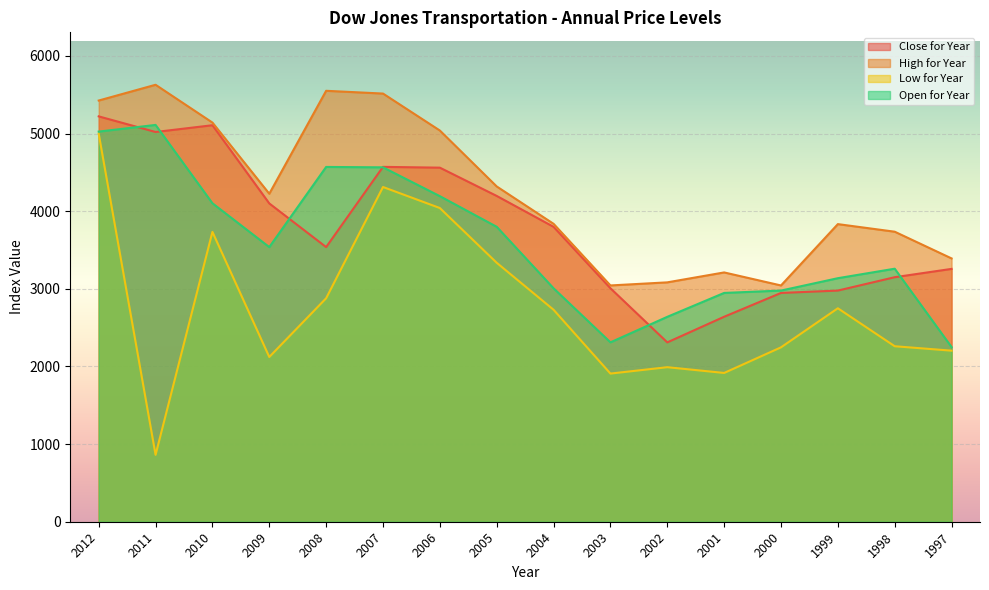

What value does the Low for Year series have at 2005?

3335.2